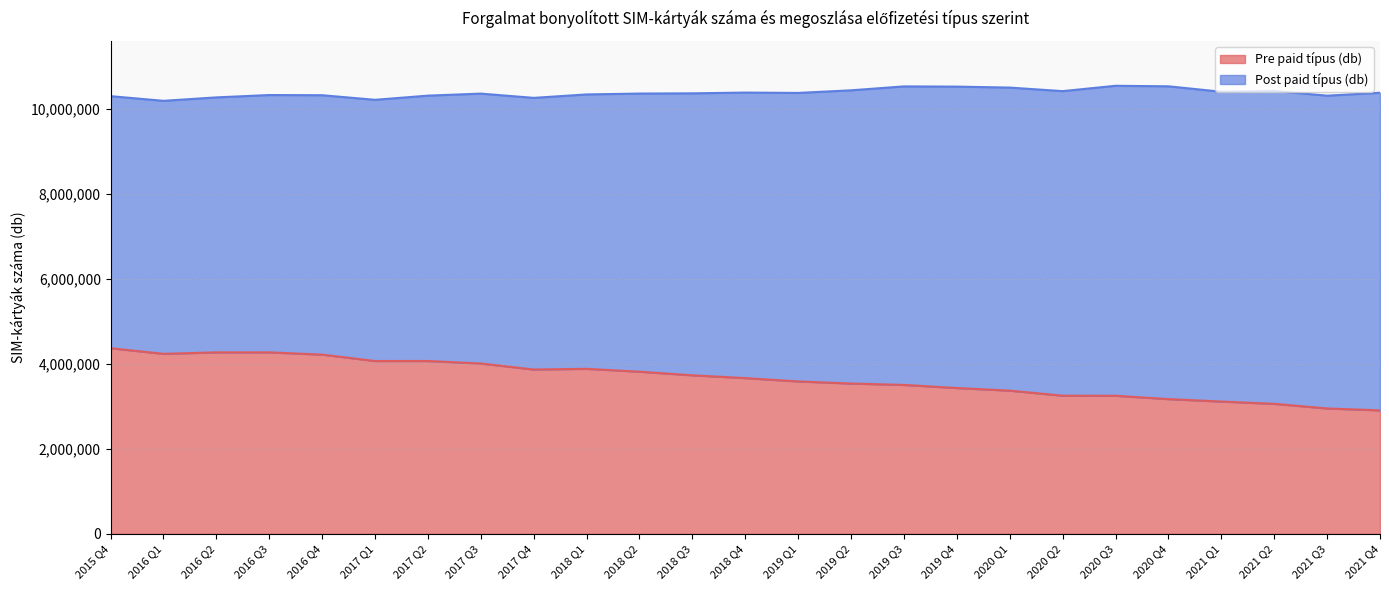

Reading left to right, transcribe all the data shown in this chart.

4368540	4236018	4271016	4271010	4217620	4067165	4067601	4008443	3866991	3883362	3815509	3730746	3665069	3586614	3536727	3504248	3431457	3369693	3251094	3249041	3170829	3112787	3059262	2950241	2905198